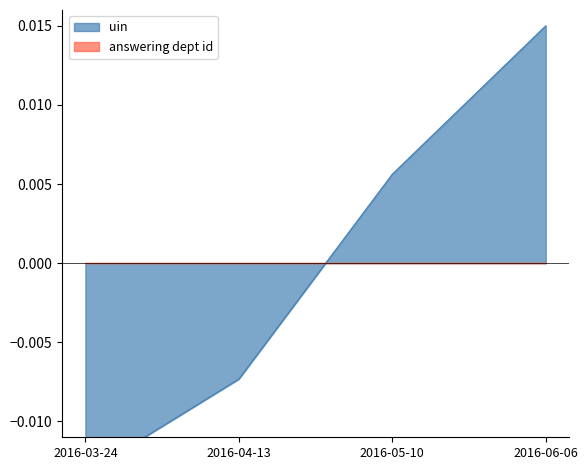

Is it true that the value at 2016-05-10 is 0.0?

True